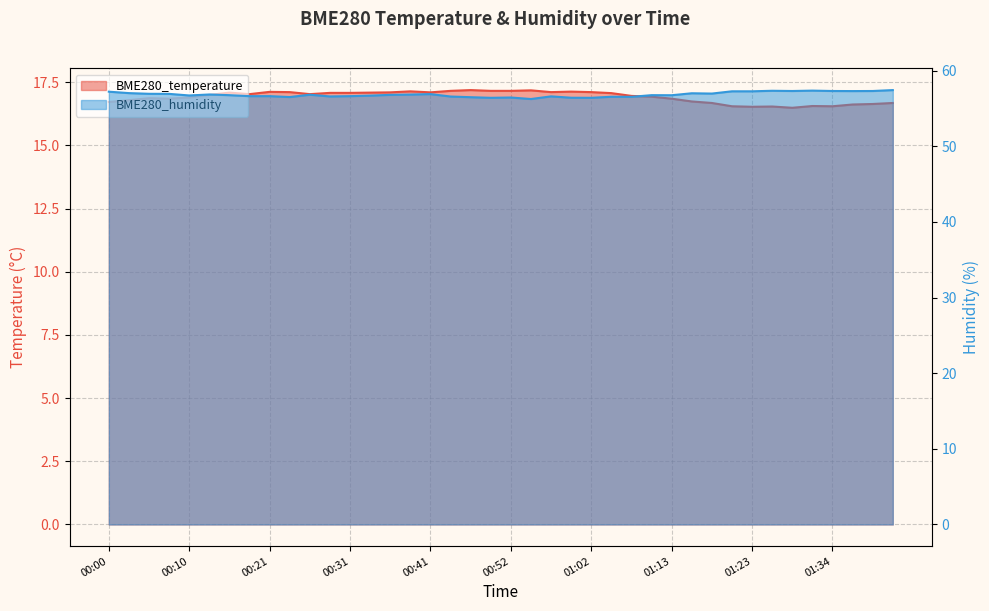

Which series has the largest range (max minus min)?

BME280_humidity